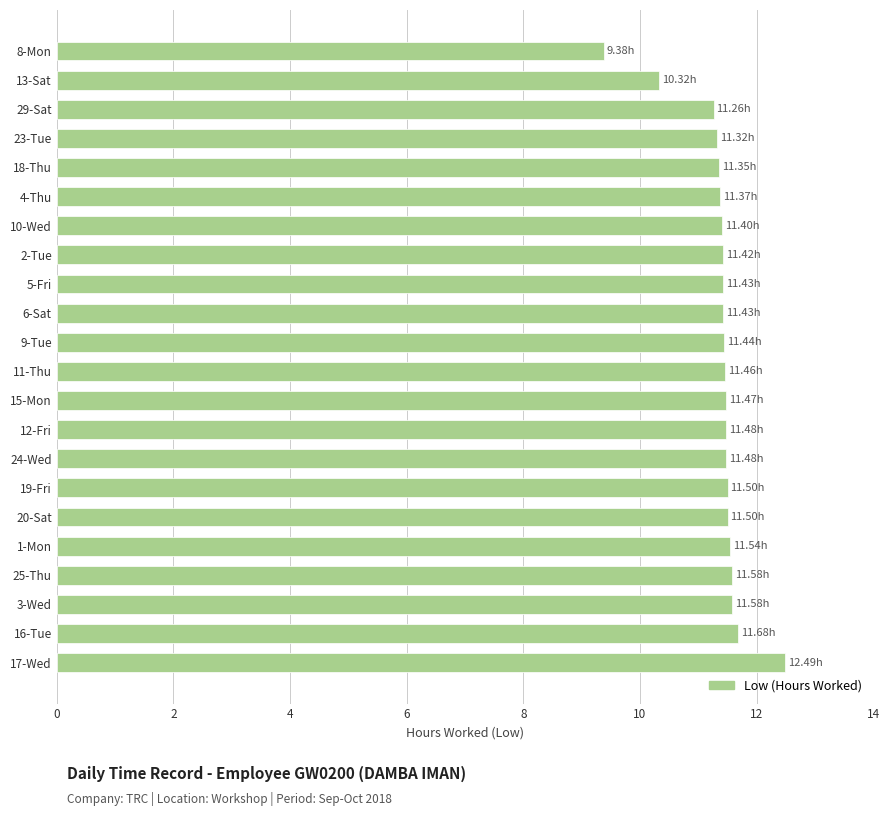

What is the average value?

11.4